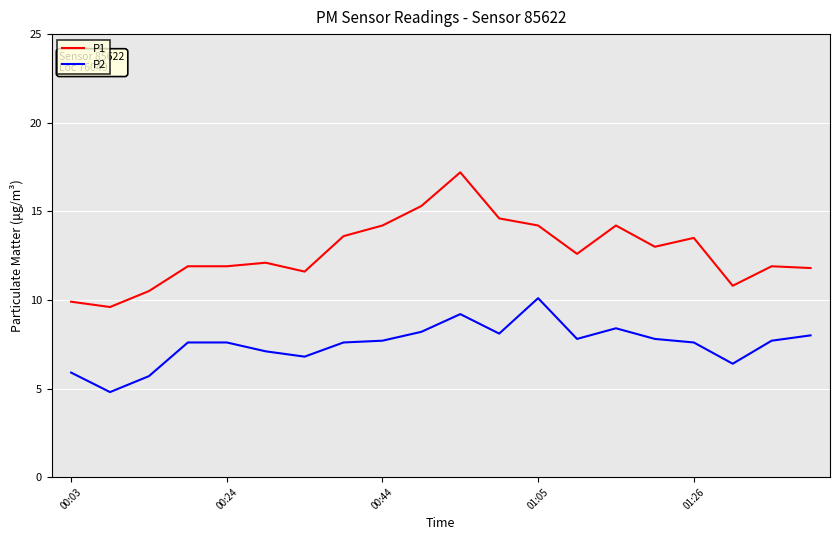

True or false: P1 has more than 2 interior local peaks.

True